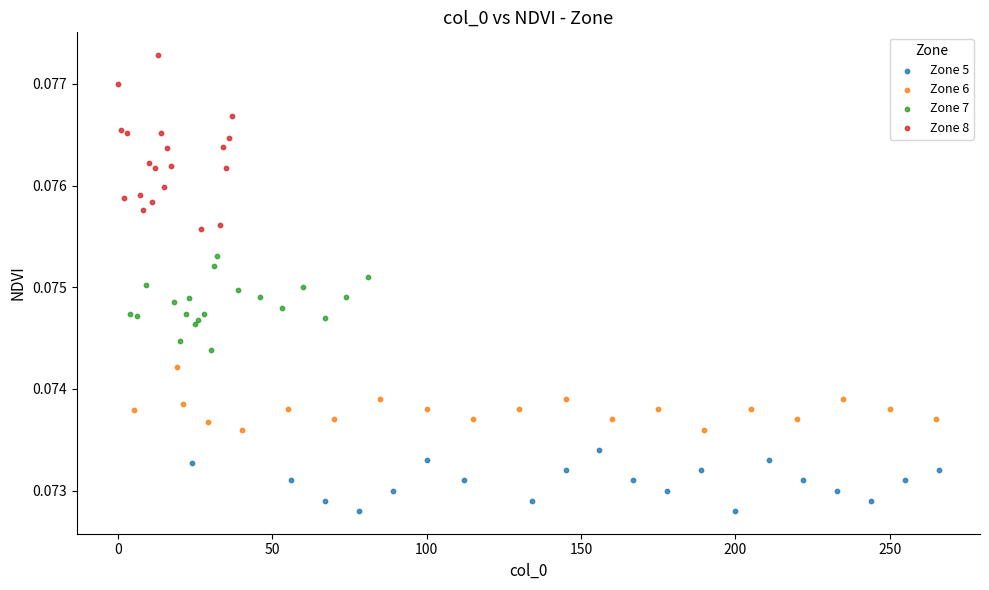

Which series contains the highest Y value?

Zone 8